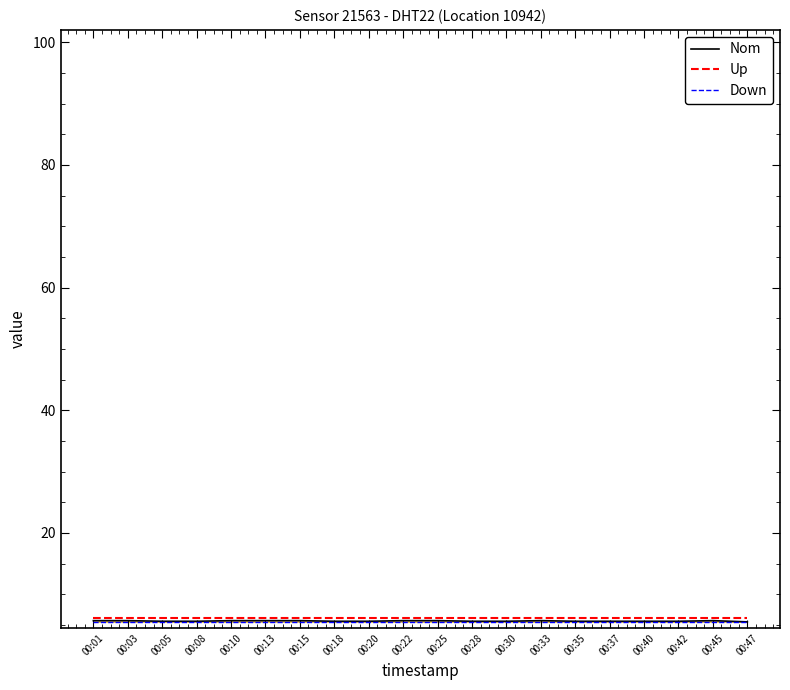

What is the lowest value of the Nom series?

5.5